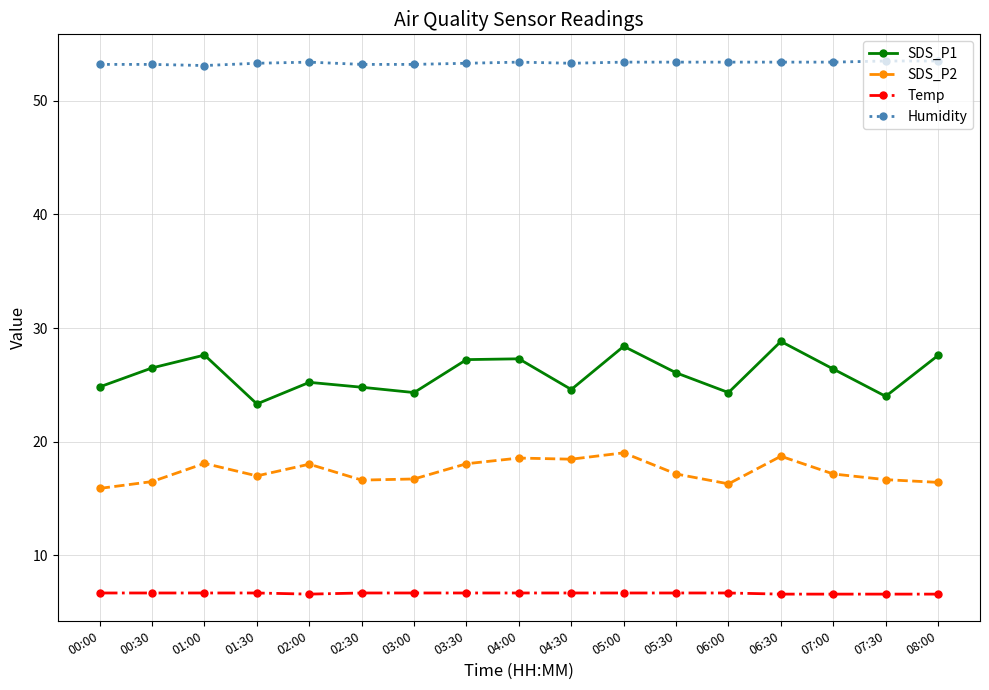

What is the value of the Humidity point at the 11th from the left?

53.4